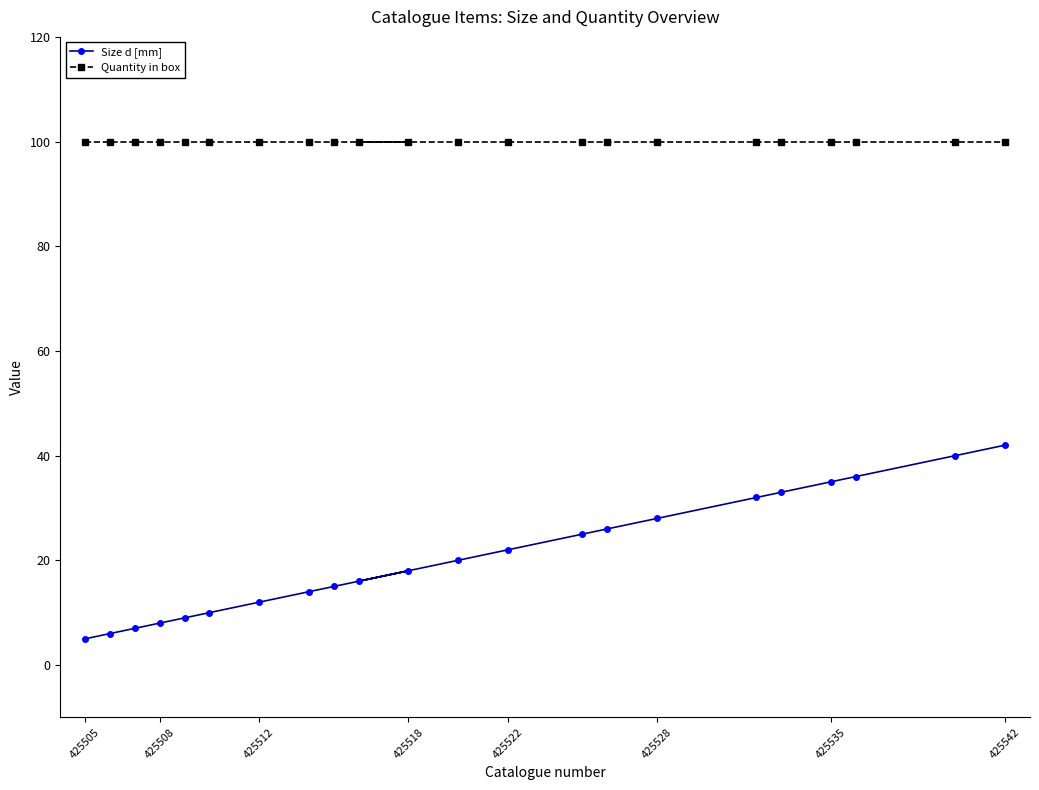

What is the spread (max minus min) of values at 425528?

72